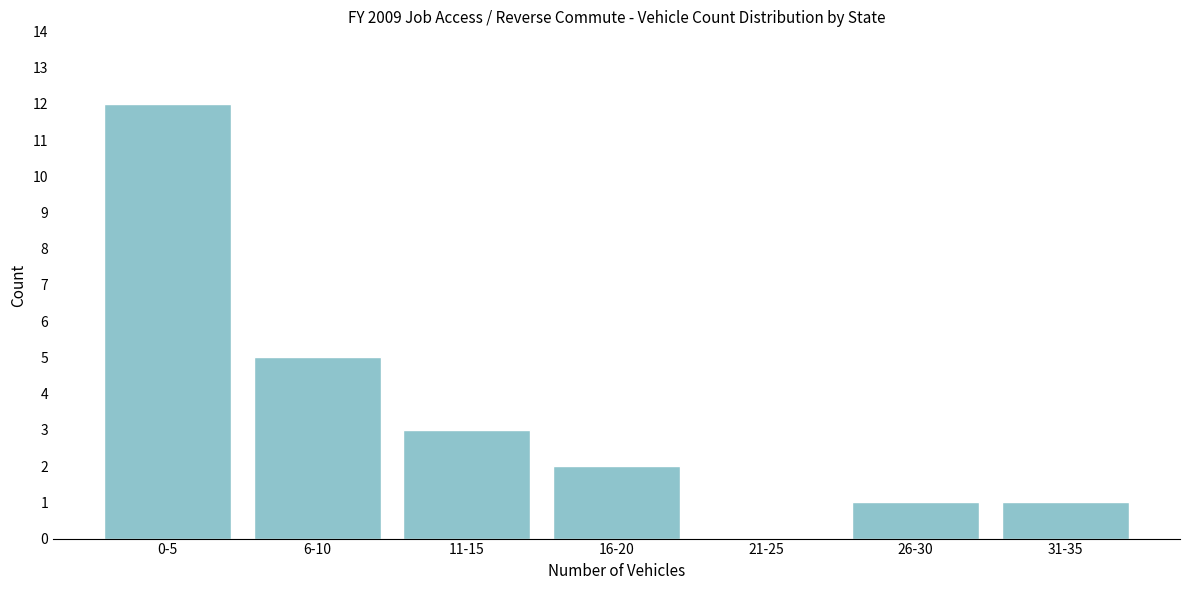

Reading left to right, extract all data points from this chart.

0-5=12	6-10=5	11-15=3	16-20=2	21-25=0	26-30=1	31-35=1